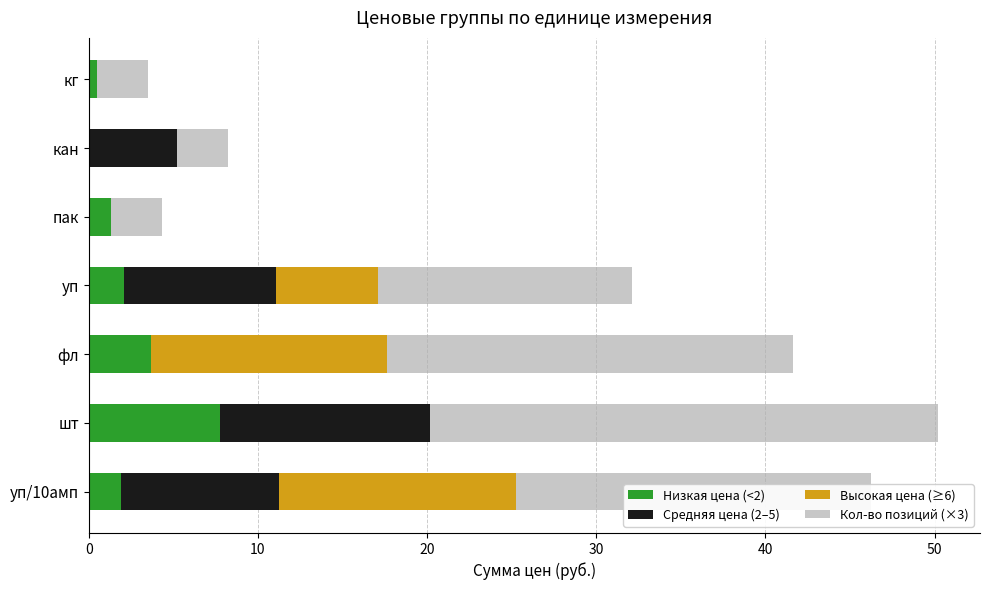

The Низкая цена (<2) series shows 7.8 at шт. True or false?

True